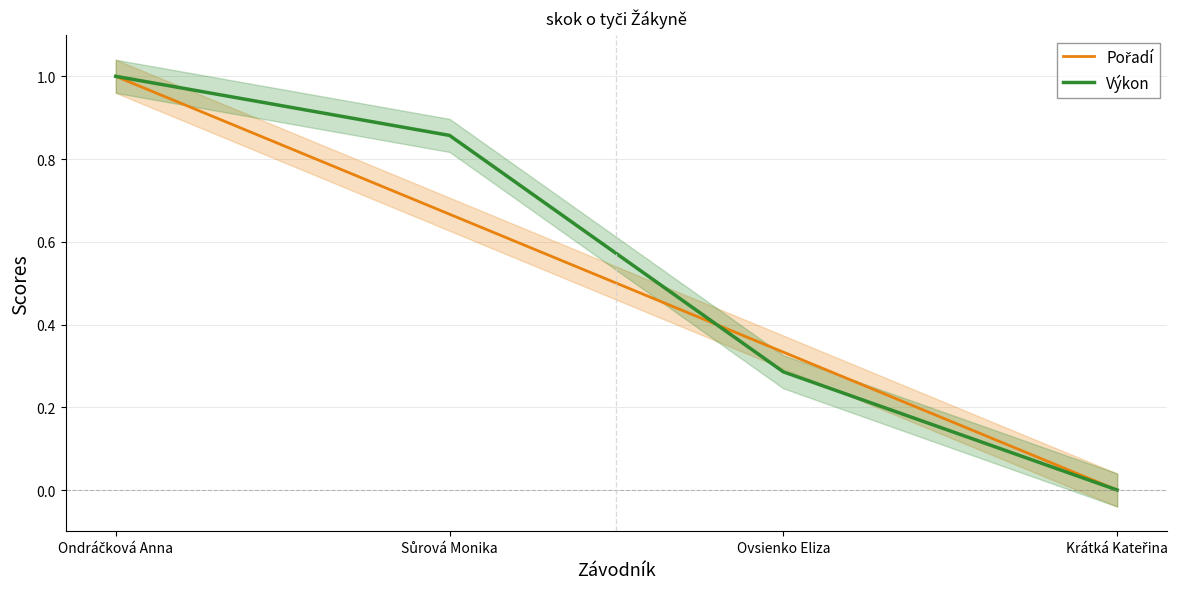

Rank the series at Ondráčková Anna from lowest to highest value.

Výkon, Pořadí